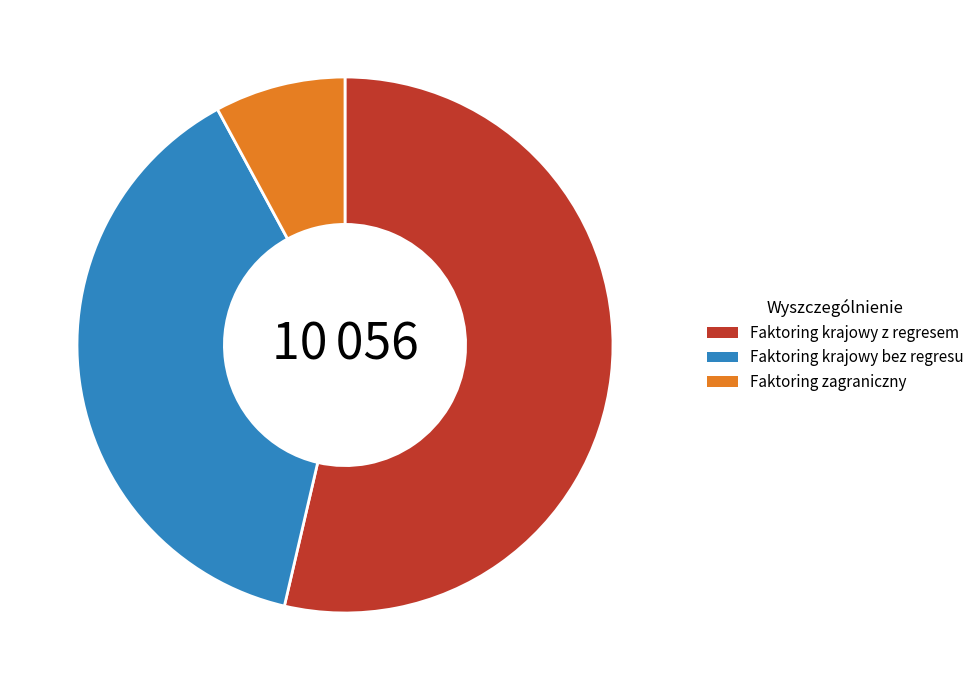

How many segments does this pie chart have?

3